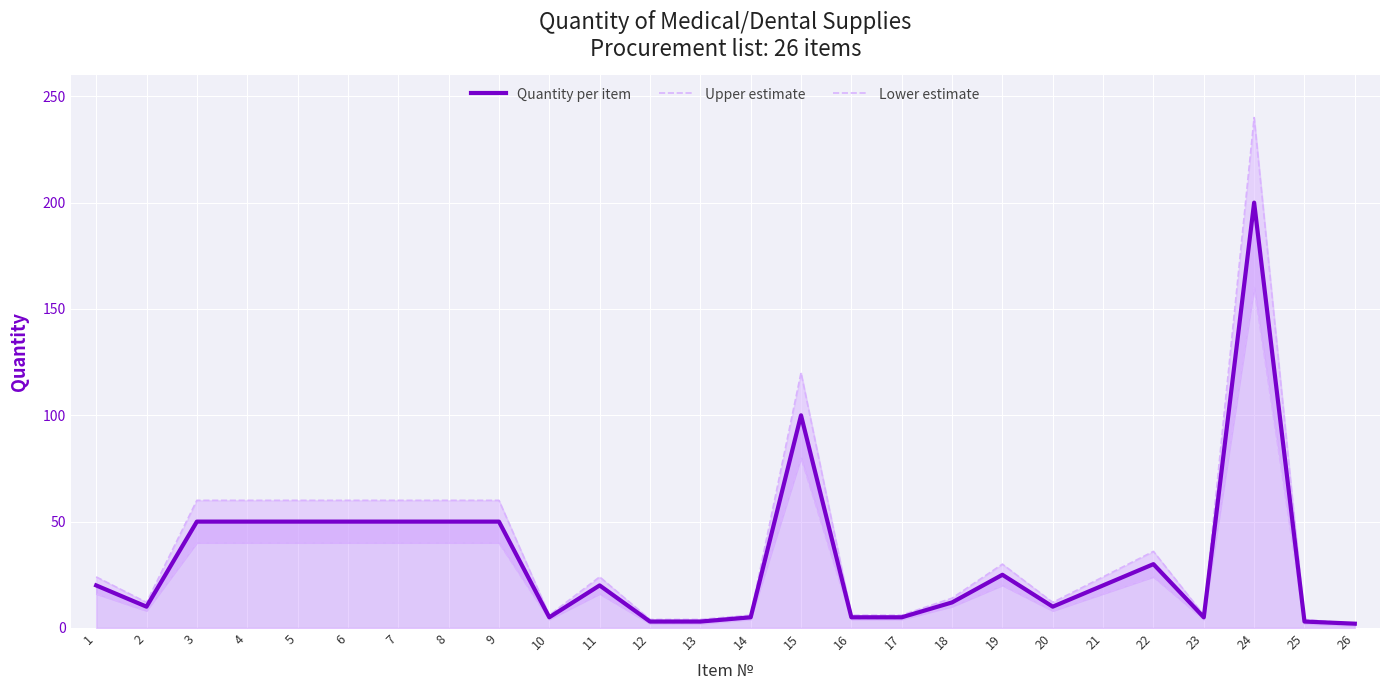

Is it true that Lower estimate equals 14 at 18?

False